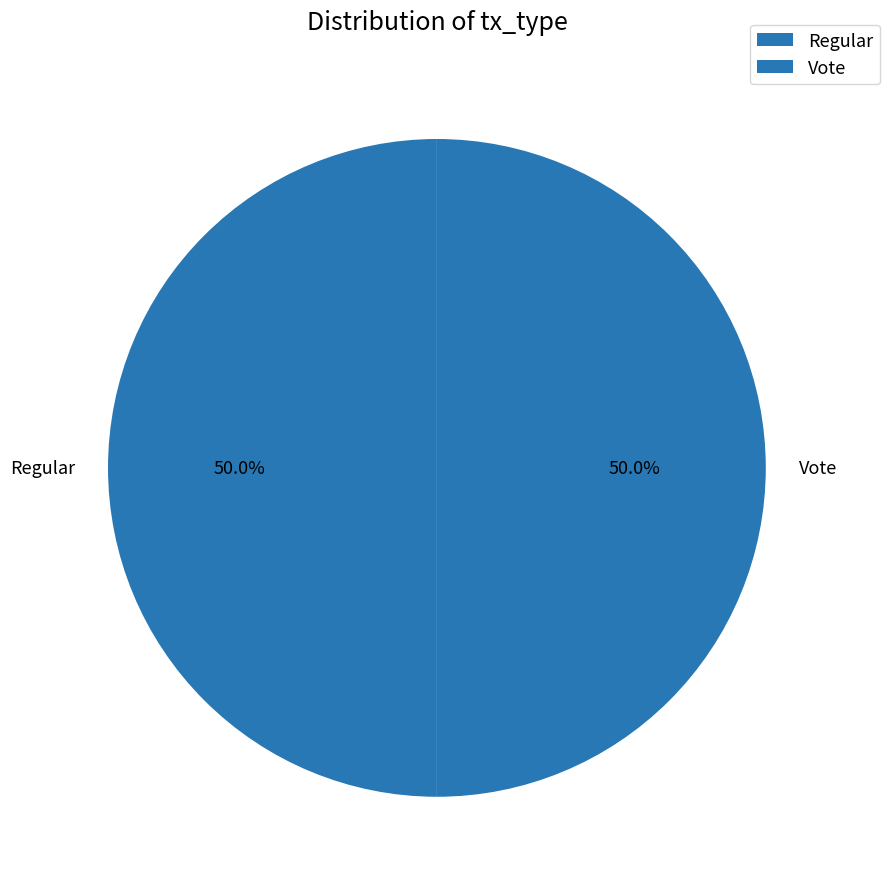

What percentage is NOT represented by Regular?

50.0%